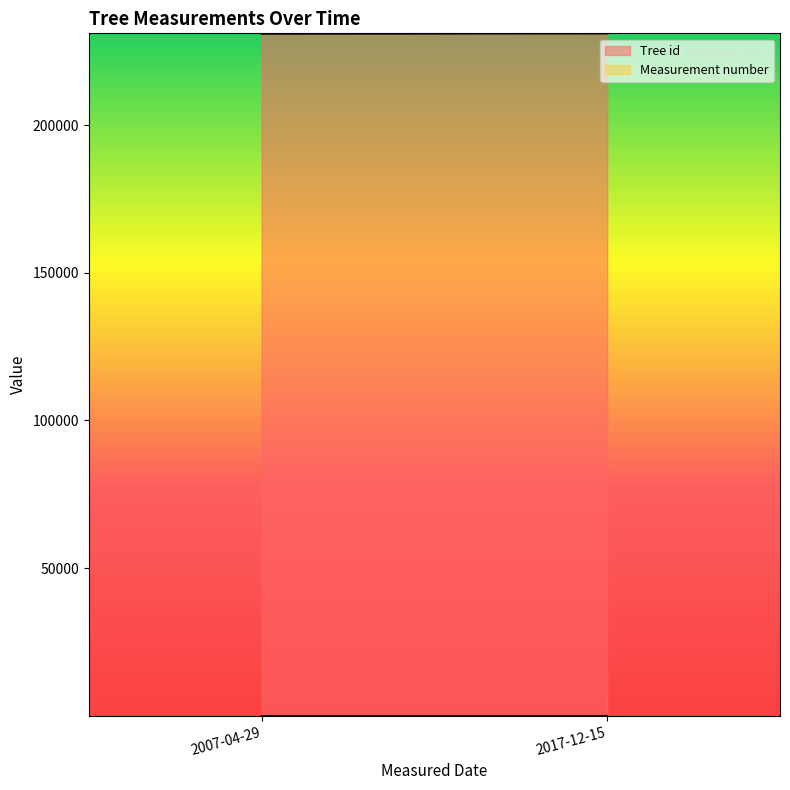

True or false: Tree id and Measurement number intersect in this chart.

False